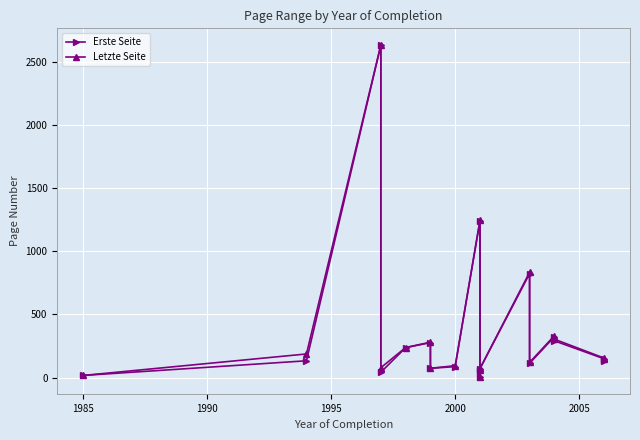

Reading left to right, extract all data points from this chart.

Erste Seite: 17	133	2631	42	237	277	73	87	1241	3	51	71	823	113	323	291	149	135
Letzte Seite: 17	187	2634	78	238	280	74	94	1248	3	61	72	834	120	332	304	155	150